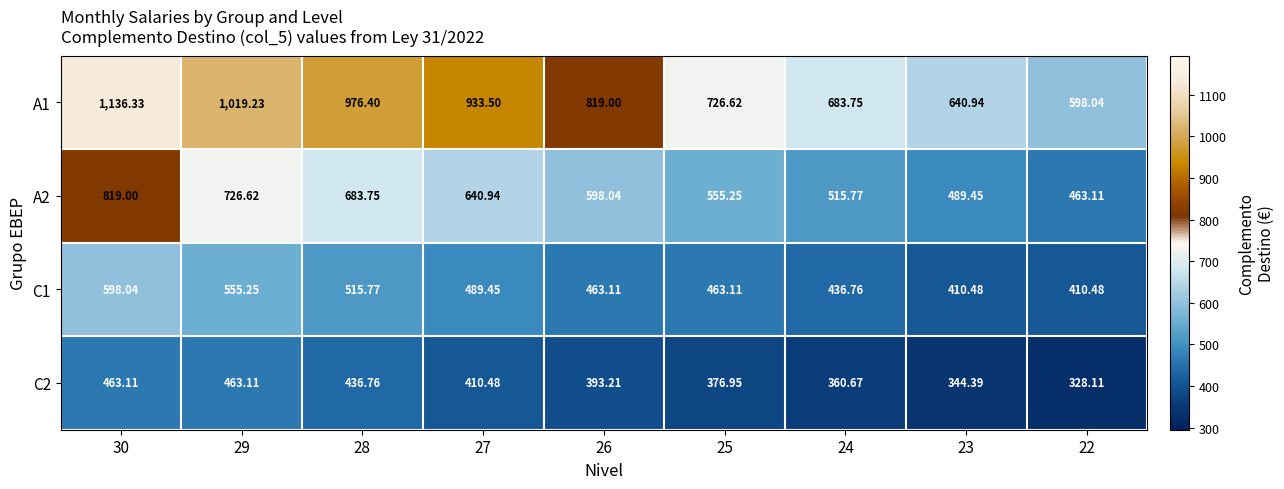

At how many categories does at least one series exceed 348?

9